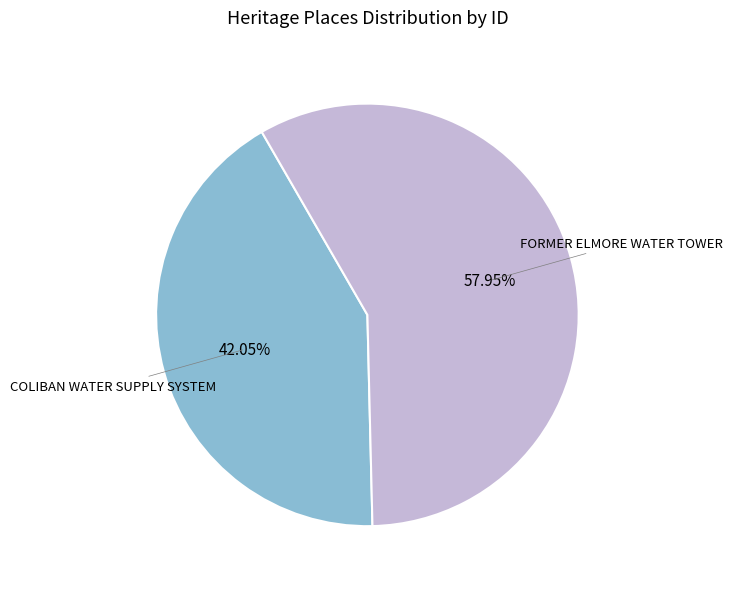

Do FORMER ELMORE WATER TOWER and COLIBAN WATER SUPPLY SYSTEM together represent more than half of the pie?

Yes